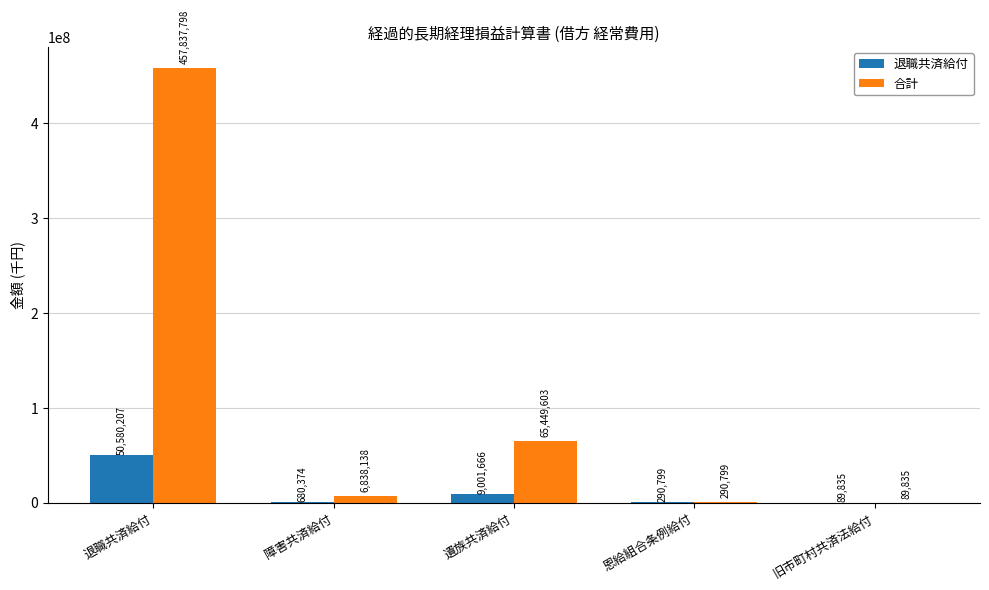

Is the value of 退職共済給付 at 旧市町村共済法給付 greater than the value of 合計 at 障害共済給付?

No